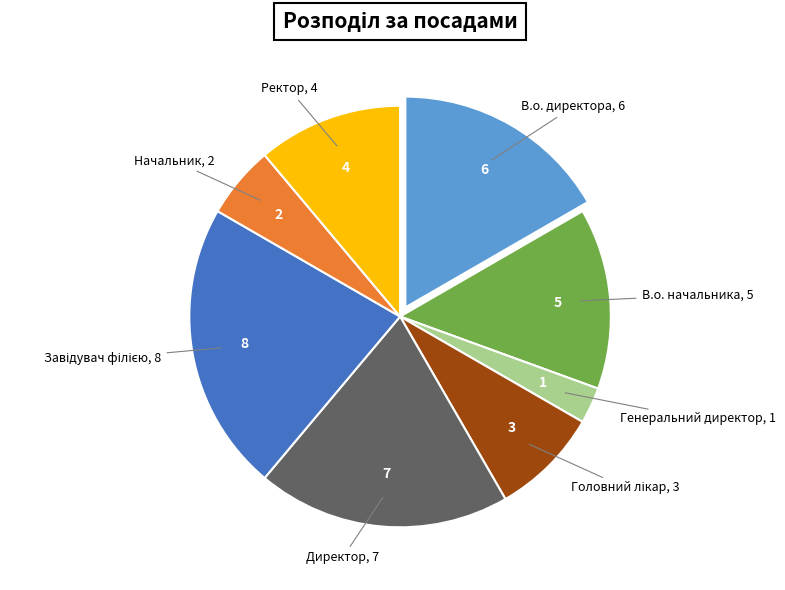

Count the number of slices in the pie.

8